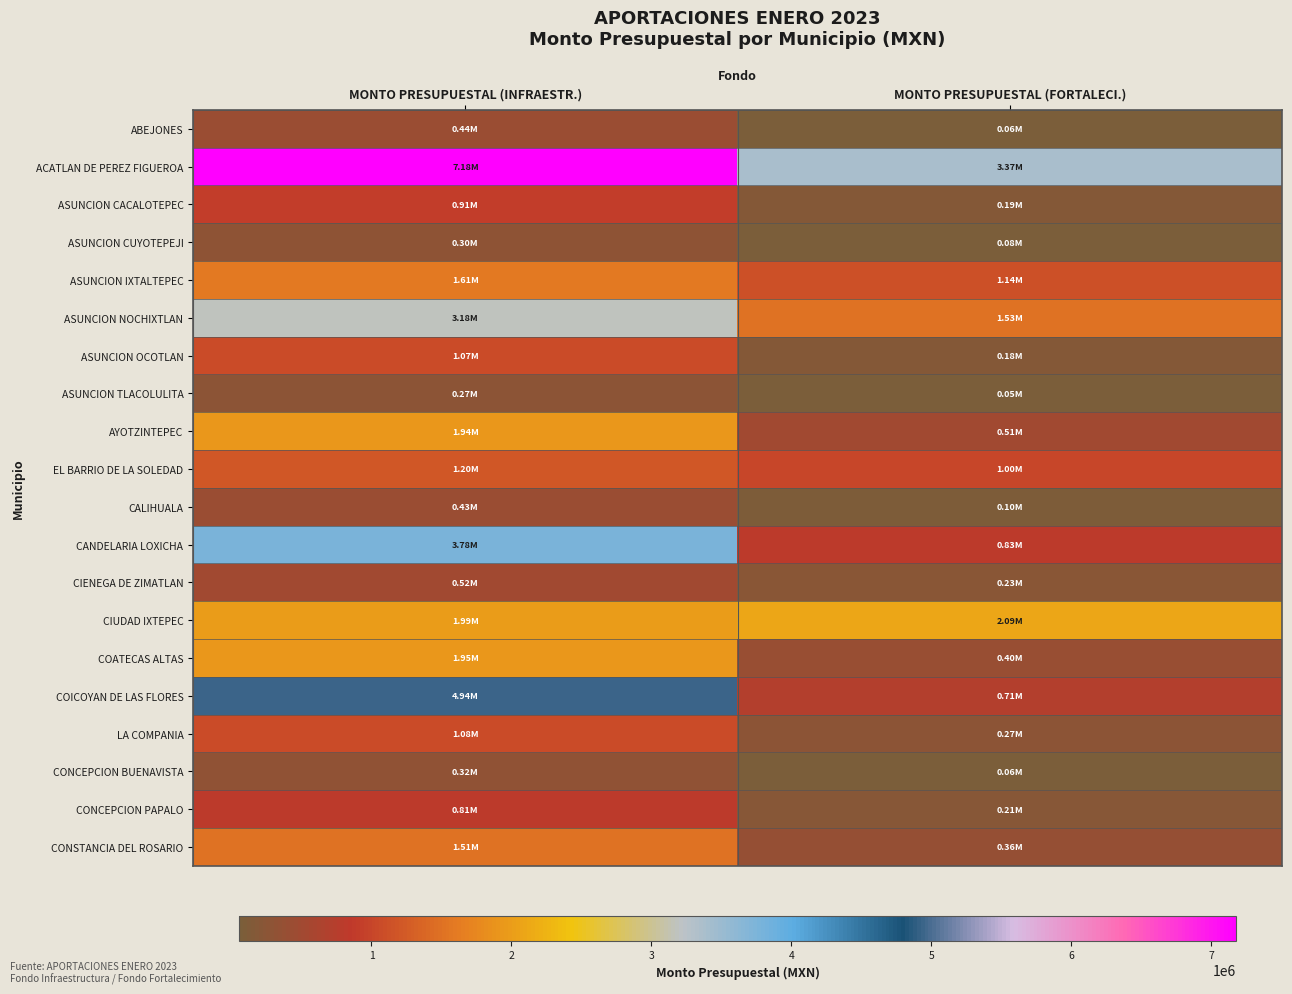

Between MONTO PRESUPUESTAL (INFRAESTR.) and MONTO PRESUPUESTAL (FORTALECI.), which is larger?

MONTO PRESUPUESTAL (INFRAESTR.)